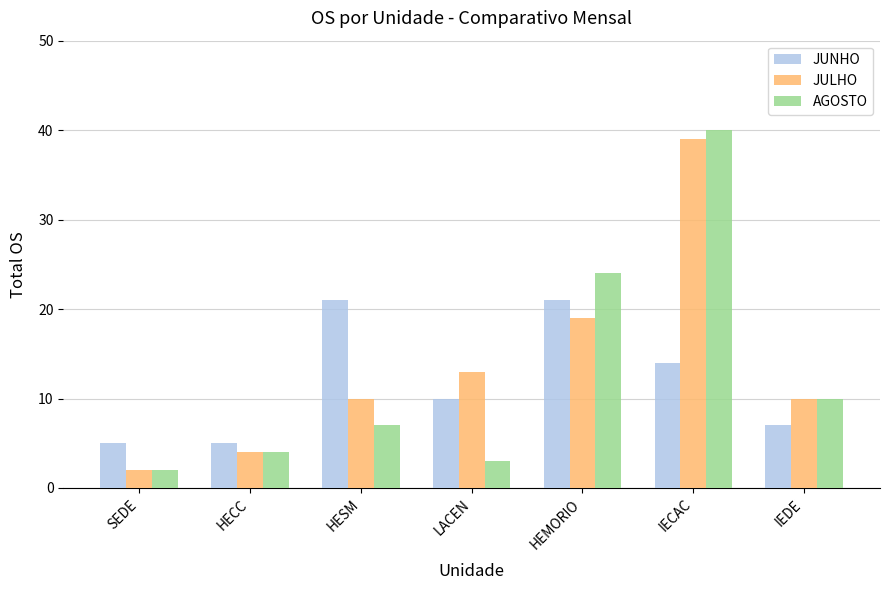

Rank the series by their maximum value, from highest to lowest.

AGOSTO, JULHO, JUNHO